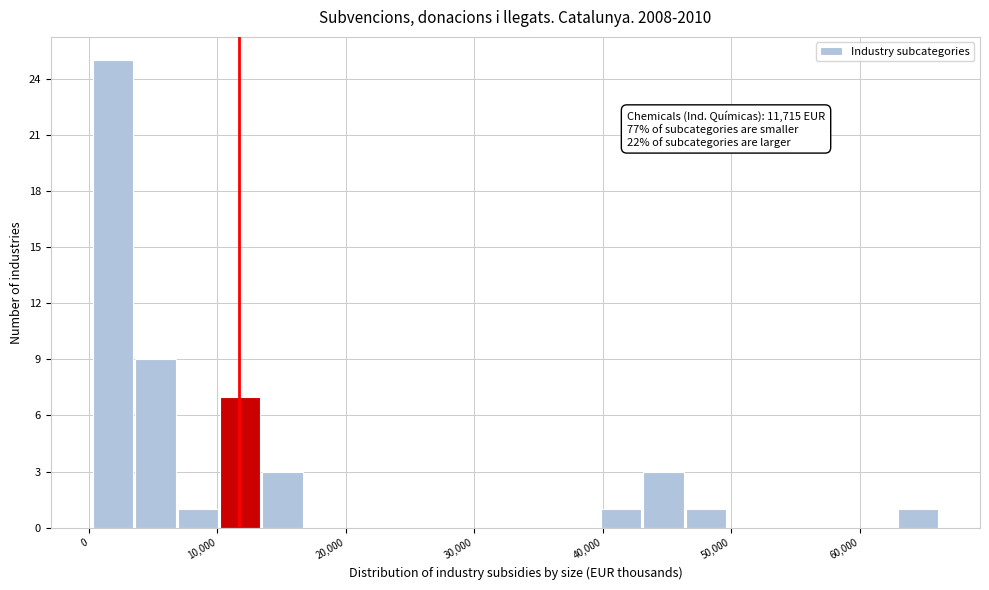

Read against the x-axis, roughly where is the centre of the tallest bar?

2000